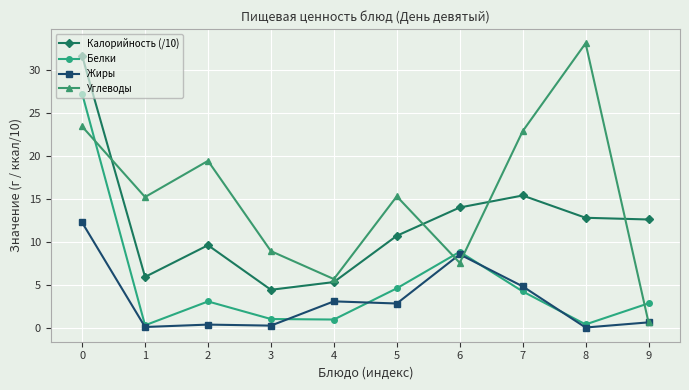

What is the value of the Белки point at the 7th from the left?

8.8